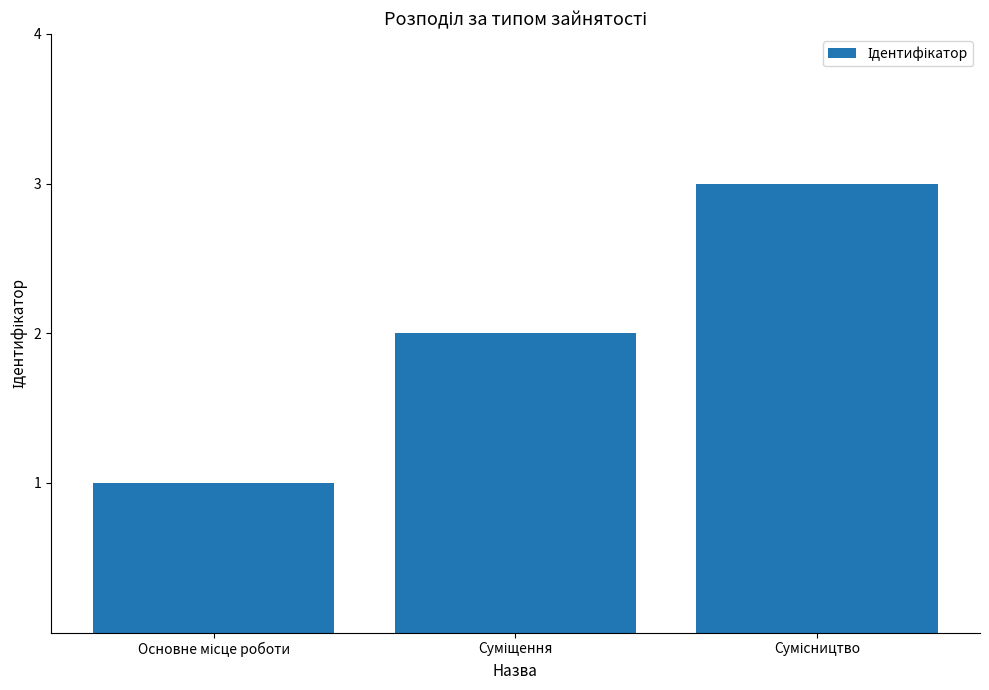

How many bars are there in total?

3